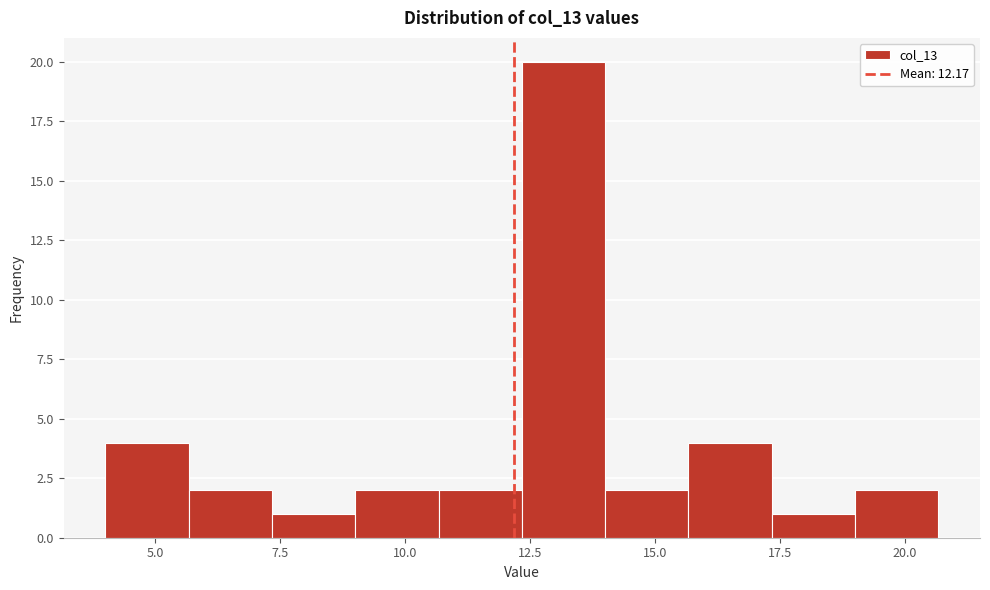

Read against the x-axis, roughly where is the centre of the tallest bar?

13.0